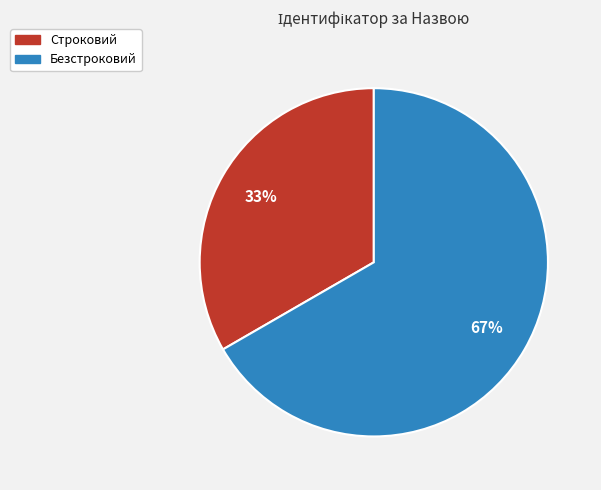

The Строковий slice represents 33% of the pie. True or false?

True